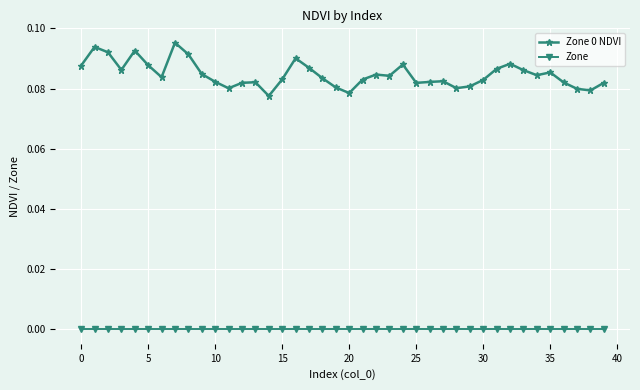

Which series has the largest total across all categories?

Zone 0 NDVI